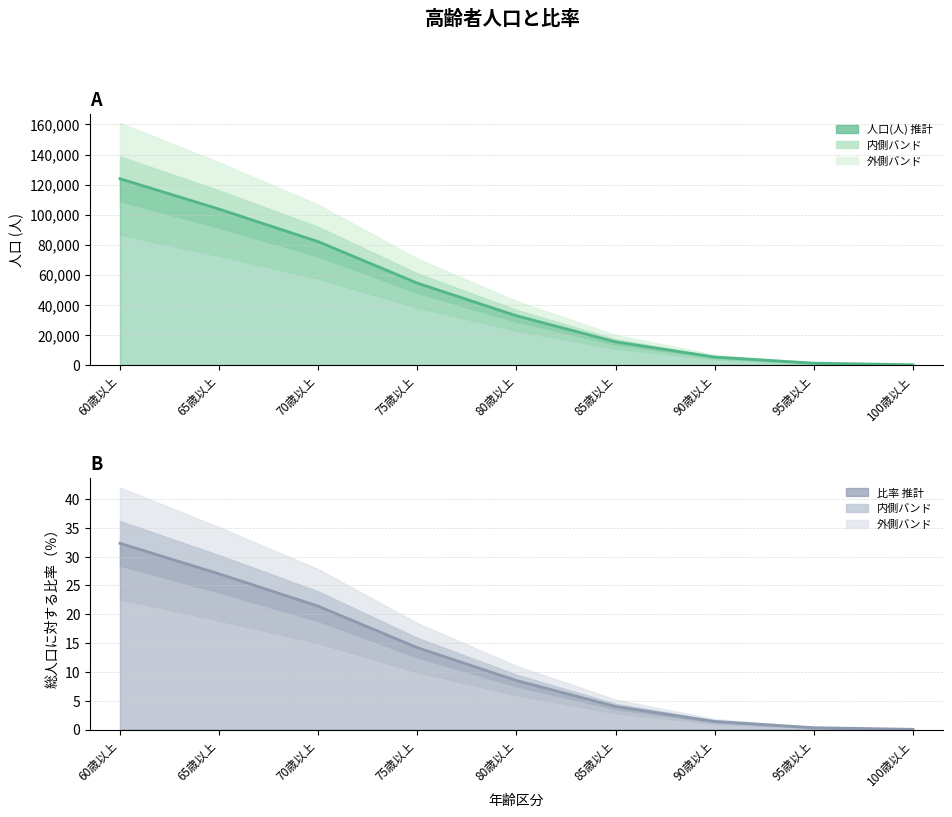

How many categories are shown in the chart?

9